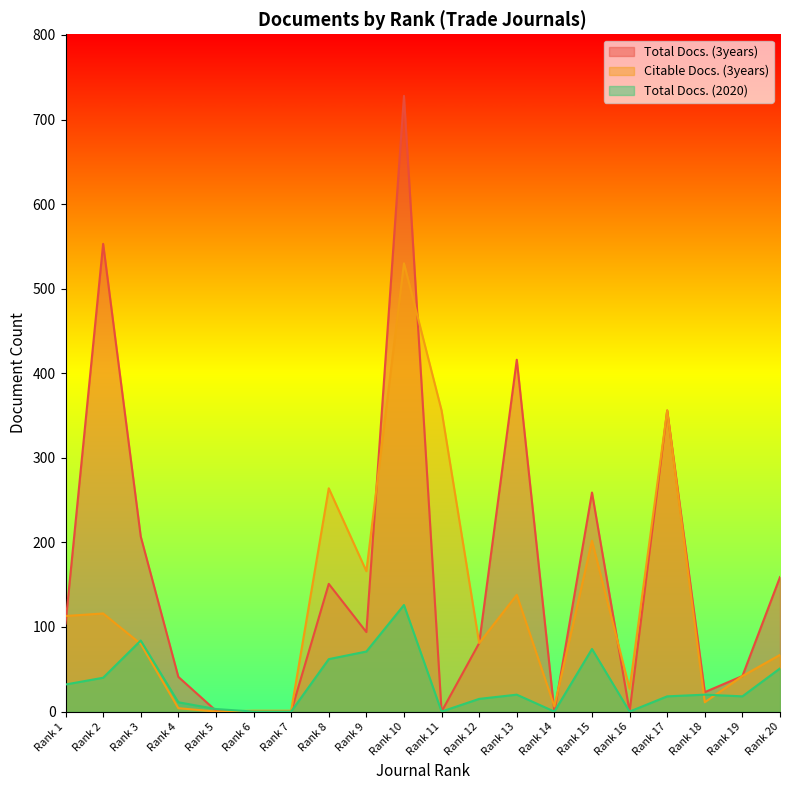

At which category does the chart reach its minimum across all series?

Rank 6